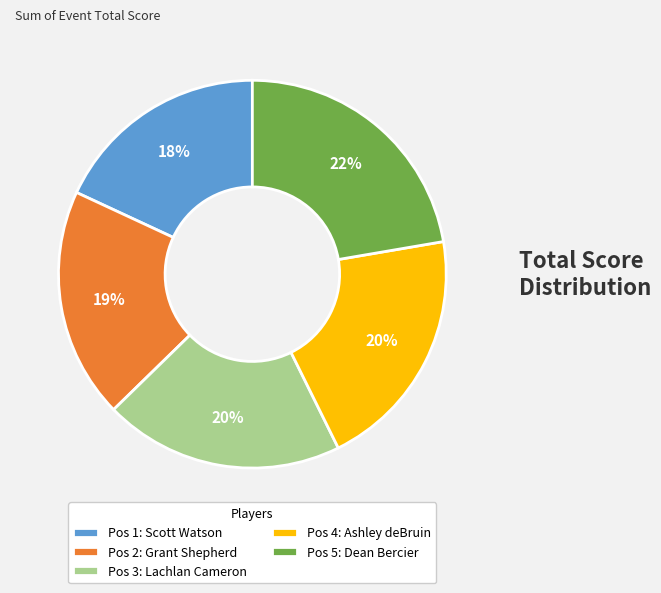

Is it true that Pos 2: Grant Shepherd is 19% of the pie?

True